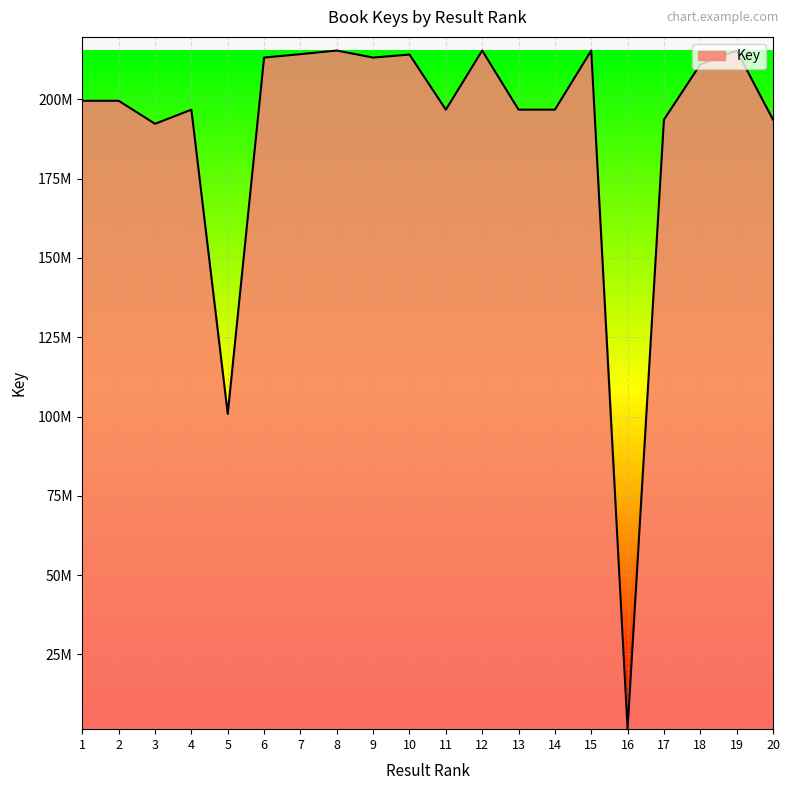

Reading left to right, list all the values displayed in this chart.

199548181	199547433	192287673	196750993	100829890	213170643	214247774	215380844	213165183	214122501	196749837	215380789	196751433	196748994	215380734	1519138	193603282	211015699	215380679	193603089